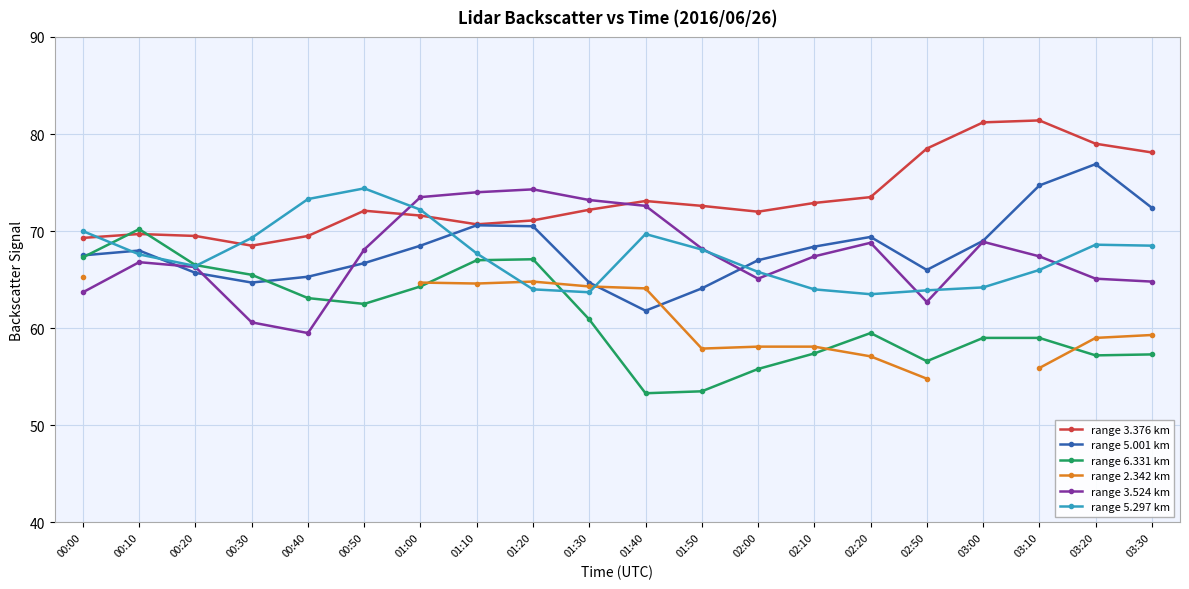

What is the sum of the range 6.331 km values at 03:30 and 03:20?

114.5